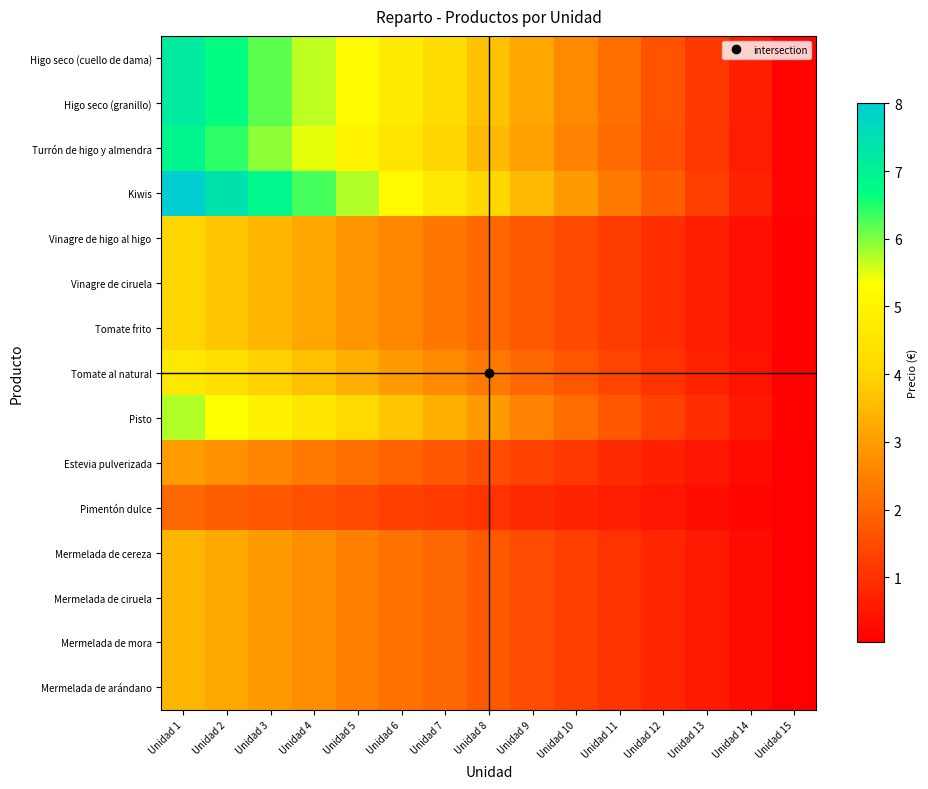

Which label corresponds to the smallest value in the chart?

Unidad 15